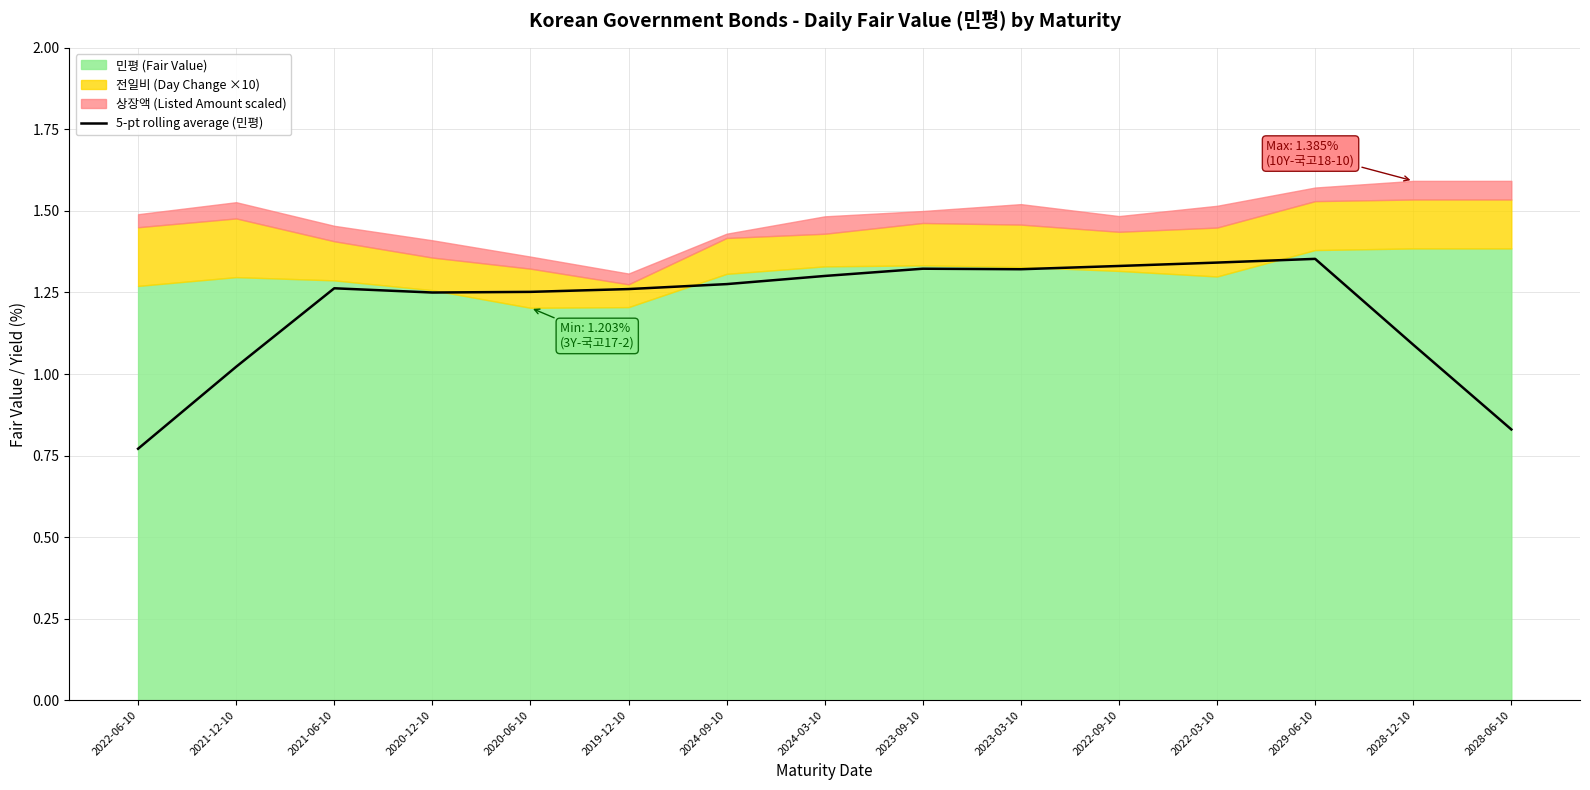

What is the label of the 13th point from the right?

2021-06-10